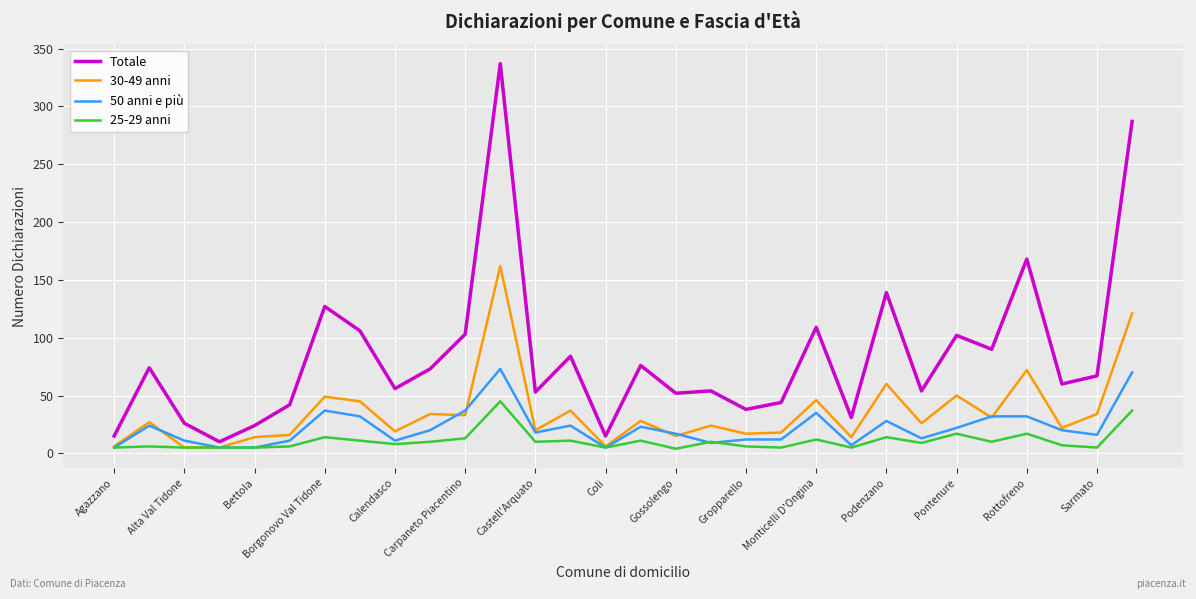

Which series has the largest total across all categories?

Totale